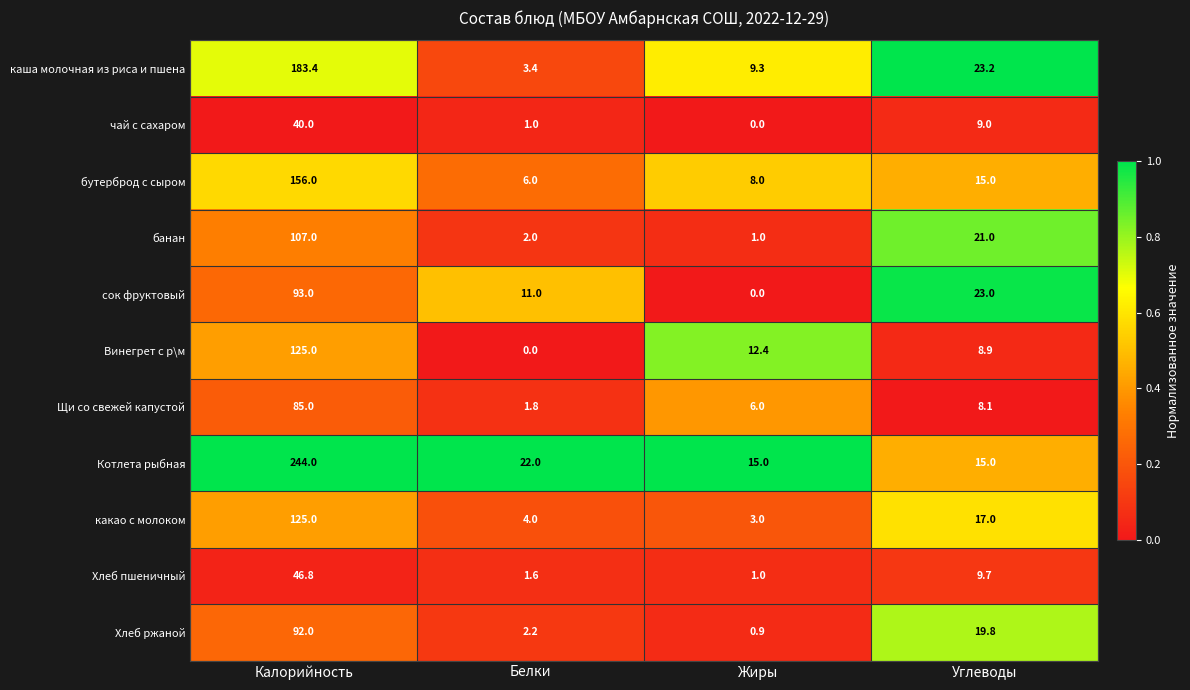

The каша молочная из риса и пшена series shows 10.8 at Углеводы. True or false?

False